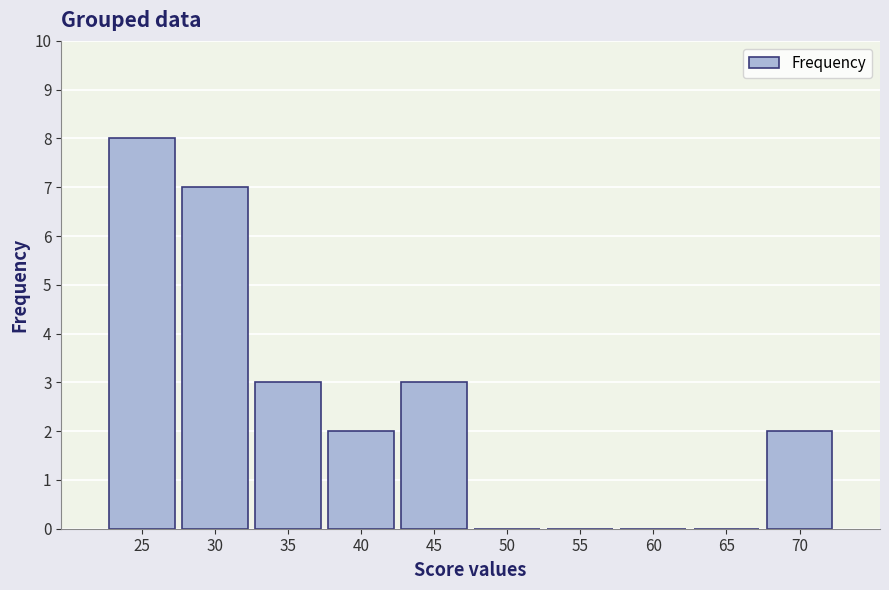

Reading left to right, list all the values displayed in this chart.

25=8	30=7	35=3	40=2	45=3	50=0	55=0	60=0	65=0	70=2